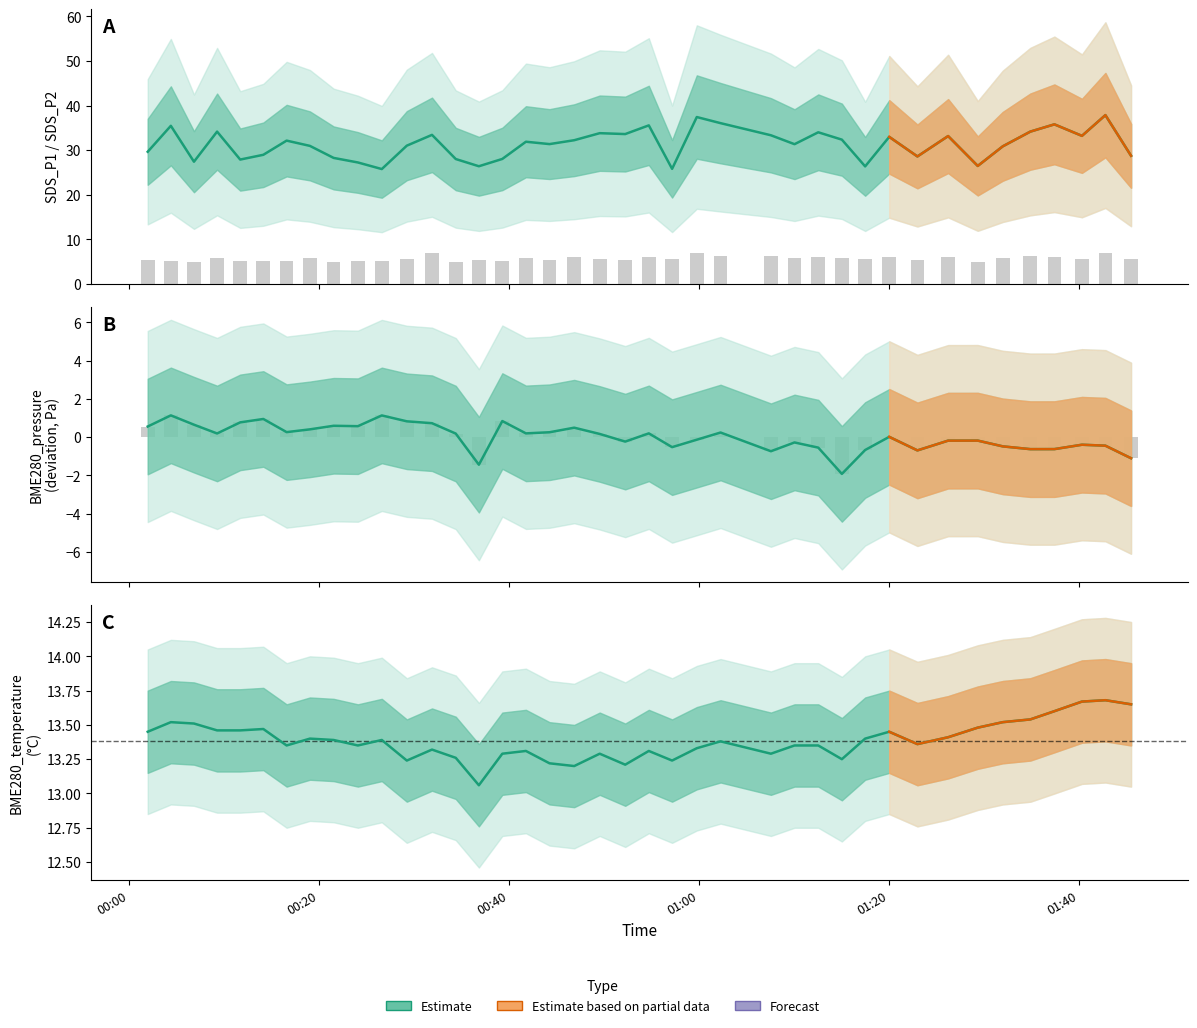

Does the chart contain stacked bars?

No